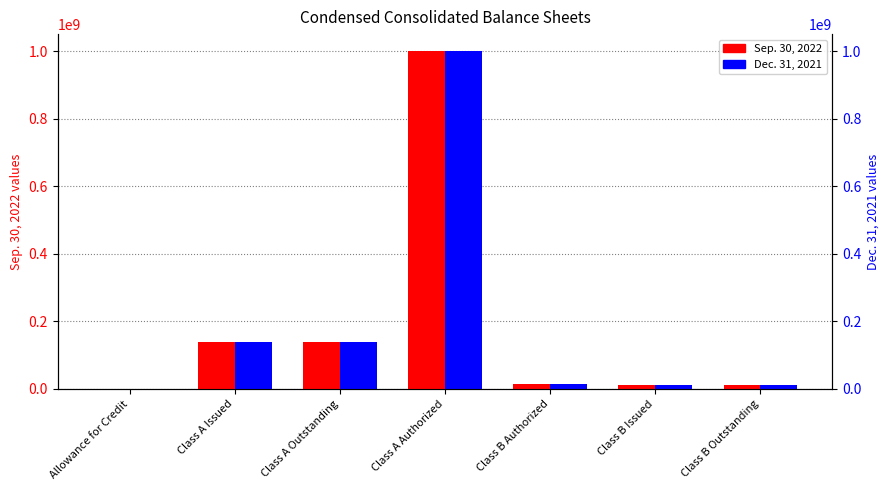

At which label is Dec. 31, 2021 closest to 500000169?

Class A Issued